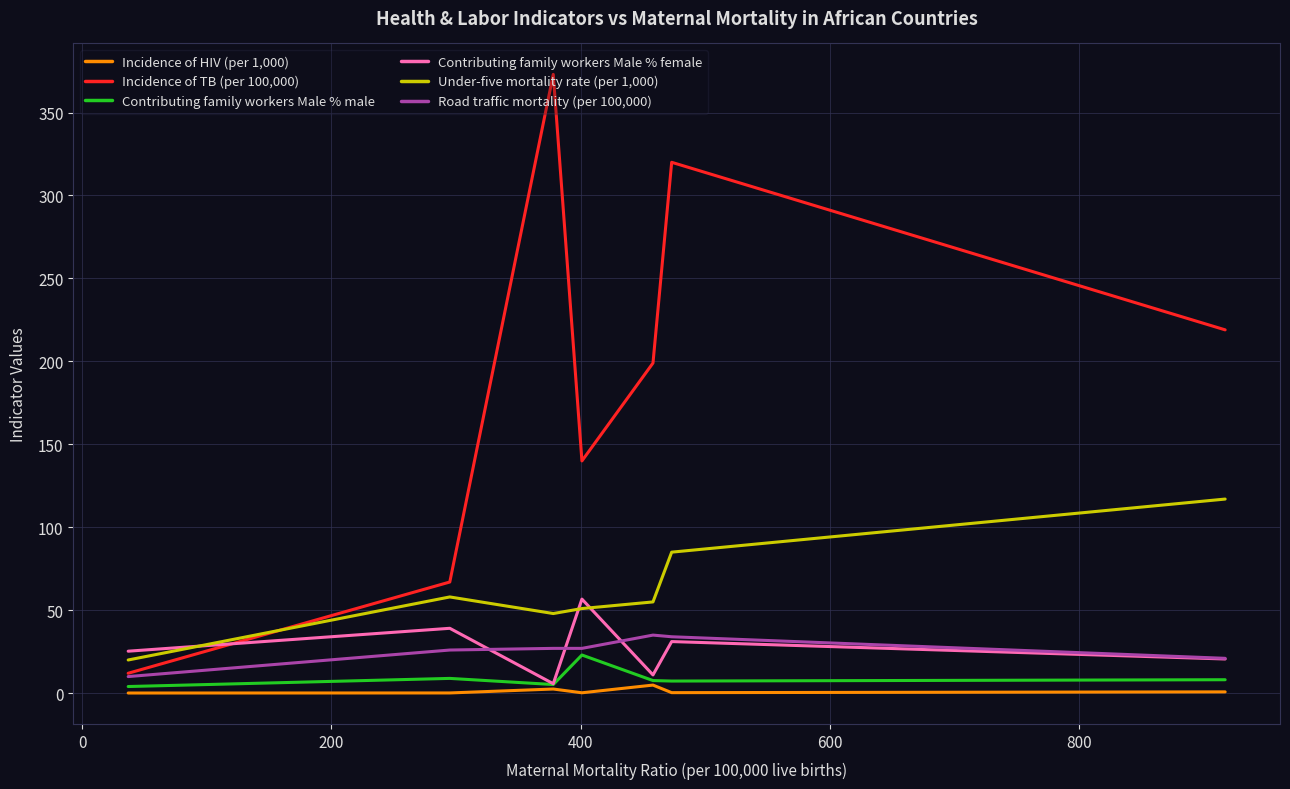

What is the highest value of the Road traffic mortality (per 100,000) series?

35.0